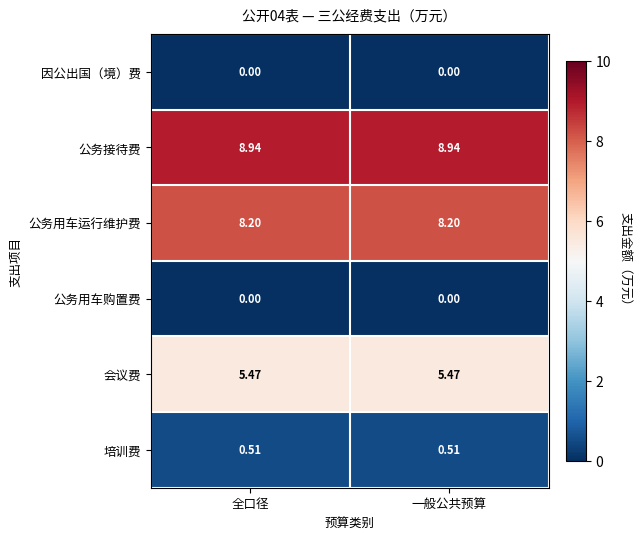

Is the value of 培训费 at 一般公共预算 greater than the value of 公务用车购置费 at 一般公共预算?

Yes